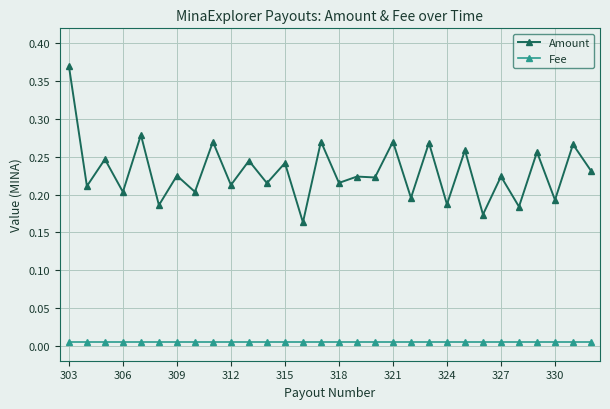

Which series has the largest range (max minus min)?

Amount